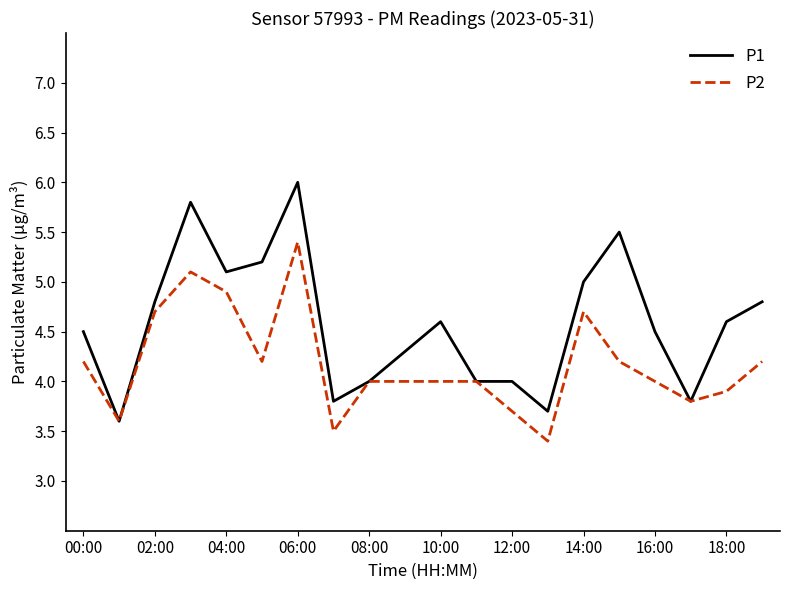

What is the lowest value of the P2 series?

3.4